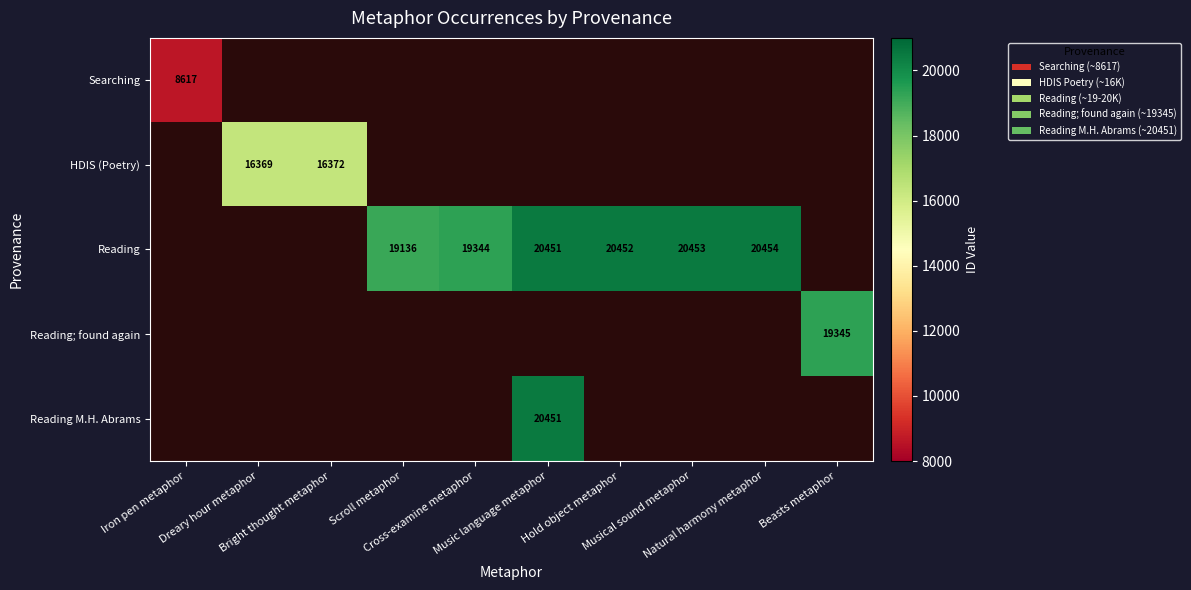

At which label does Searching reach its minimum?

Iron pen metaphor